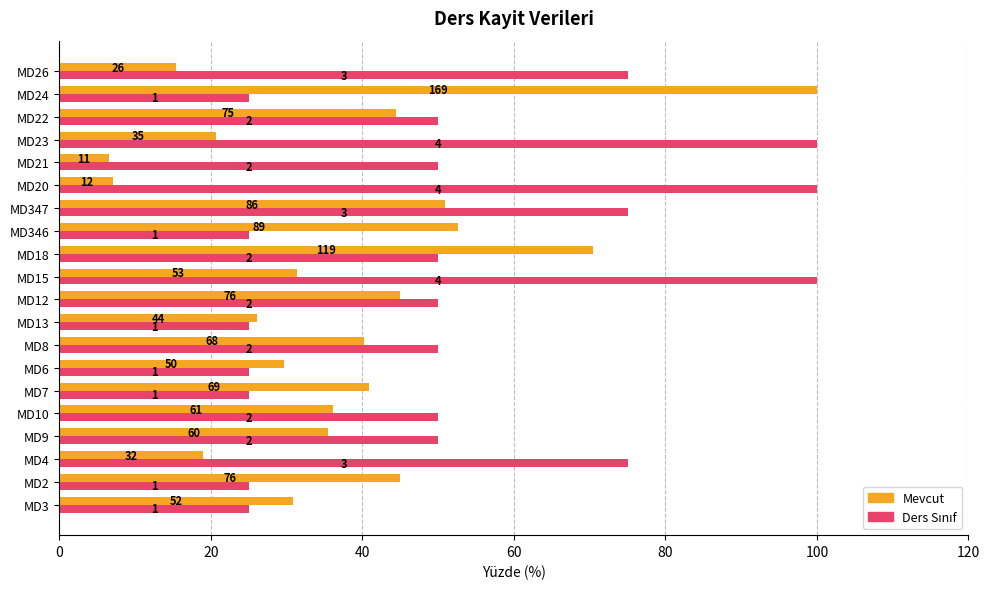

Which series has the largest range (max minus min)?

Mevcut